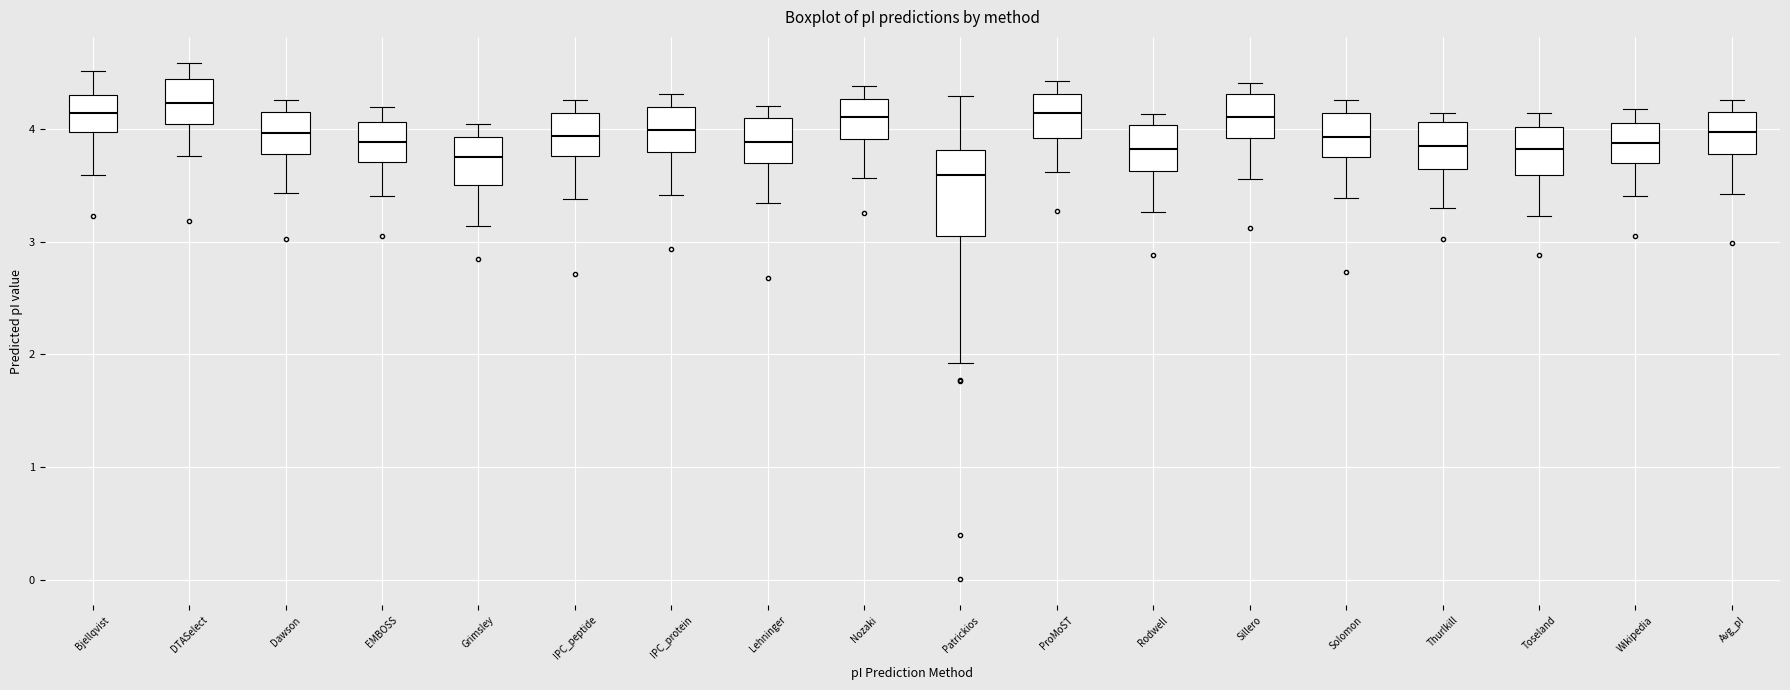

Reading left to right, transcribe this box plot: for each box, give where its median line is, the range the box spans, and where its two whiskers end, as read against the y-axis. The values are not printed on the chart, so give them approximately, as read against the axis.

Bjellqvist: median 4.1, box 4.0 to 4.3, whiskers 3.6 to 4.5
DTASelect: median 4.2, box 4.0 to 4.4, whiskers 3.8 to 4.6
Dawson: median 4.0, box 3.8 to 4.1, whiskers 3.4 to 4.3
EMBOSS: median 3.9, box 3.7 to 4.1, whiskers 3.4 to 4.2
Grimsley: median 3.7, box 3.5 to 3.9, whiskers 3.1 to 4.0
IPC_peptide: median 3.9, box 3.8 to 4.1, whiskers 3.4 to 4.3
IPC_protein: median 4.0, box 3.8 to 4.2, whiskers 3.4 to 4.3
Lehninger: median 3.9, box 3.7 to 4.1, whiskers 3.3 to 4.2
Nozaki: median 4.1, box 3.9 to 4.3, whiskers 3.6 to 4.4
Patrickios: median 3.6, box 3.1 to 3.8, whiskers 1.9 to 4.3
ProMoST: median 4.1, box 3.9 to 4.3, whiskers 3.6 to 4.4
Rodwell: median 3.8, box 3.6 to 4.0, whiskers 3.3 to 4.1
Sillero: median 4.1, box 3.9 to 4.3, whiskers 3.6 to 4.4
Solomon: median 3.9, box 3.7 to 4.1, whiskers 3.4 to 4.3
Thurlkill: median 3.8, box 3.6 to 4.1, whiskers 3.3 to 4.1 (just above the box's upper edge)
Toseland: median 3.8, box 3.6 to 4.0, whiskers 3.2 to 4.1
Wikipedia: median 3.9, box 3.7 to 4.0, whiskers 3.4 to 4.2
Avg_pI: median 4.0, box 3.8 to 4.1, whiskers 3.4 to 4.3